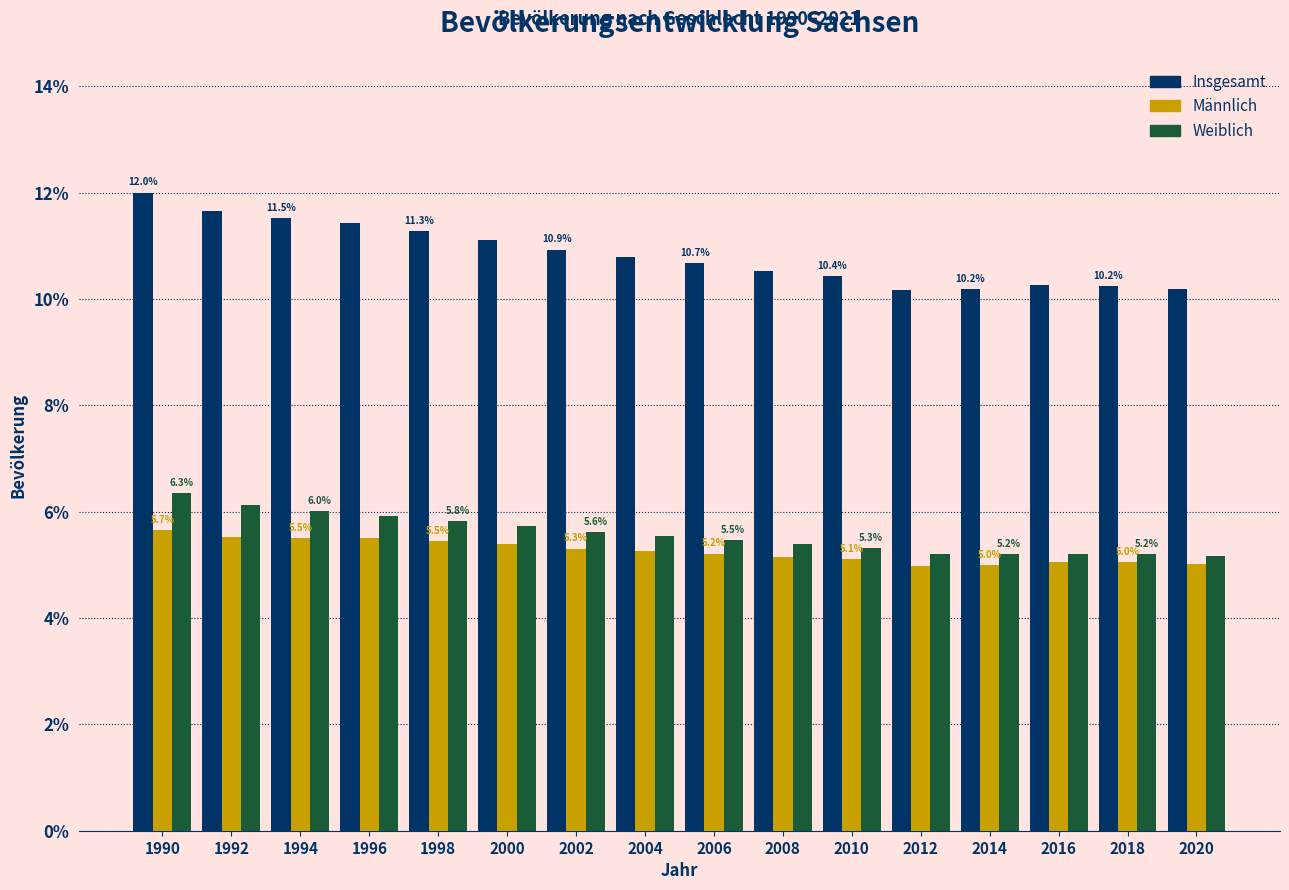

Reading left to right, extract all data points from this chart.

Insgesamt: 1990=12.0	1992=11.7	1994=11.5	1996=11.4	1998=11.3	2000=11.1	2002=10.9	2004=10.8	2006=10.7	2008=10.5	2010=10.4	2012=10.2	2014=10.2	2016=10.3	2018=10.2	2020=10.2
Männlich: 1990=5.7	1992=5.5	1994=5.5	1996=5.5	1998=5.5	2000=5.4	2002=5.3	2004=5.3	2006=5.2	2008=5.1	2010=5.1	2012=5.0	2014=5.0	2016=5.1	2018=5.0	2020=5.0
Weiblich: 1990=6.3	1992=6.1	1994=6.0	1996=5.9	1998=5.8	2000=5.7	2002=5.6	2004=5.5	2006=5.5	2008=5.4	2010=5.3	2012=5.2	2014=5.2	2016=5.2	2018=5.2	2020=5.2